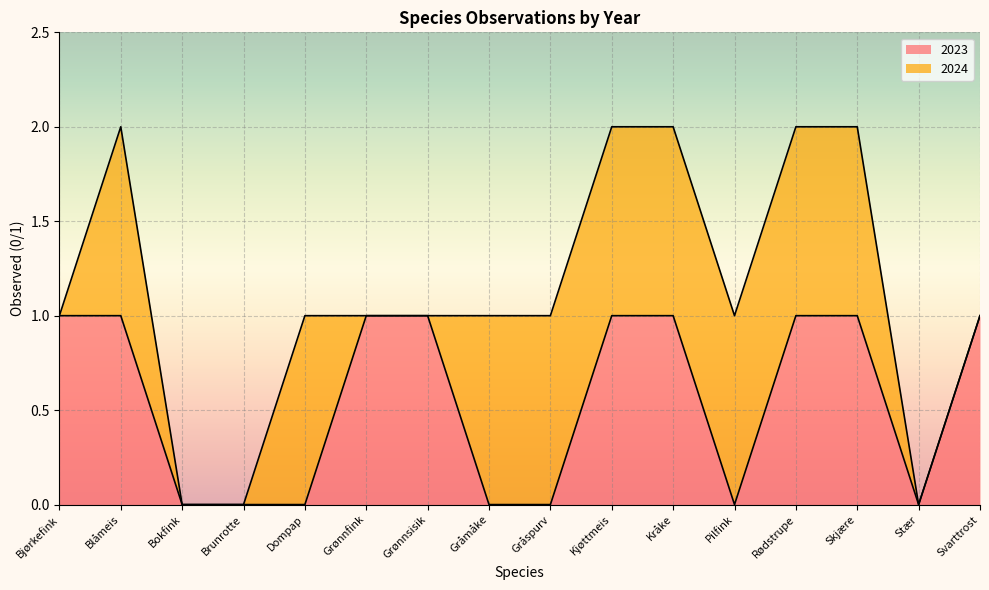

At which label is the value closest to 0?

Bokfink